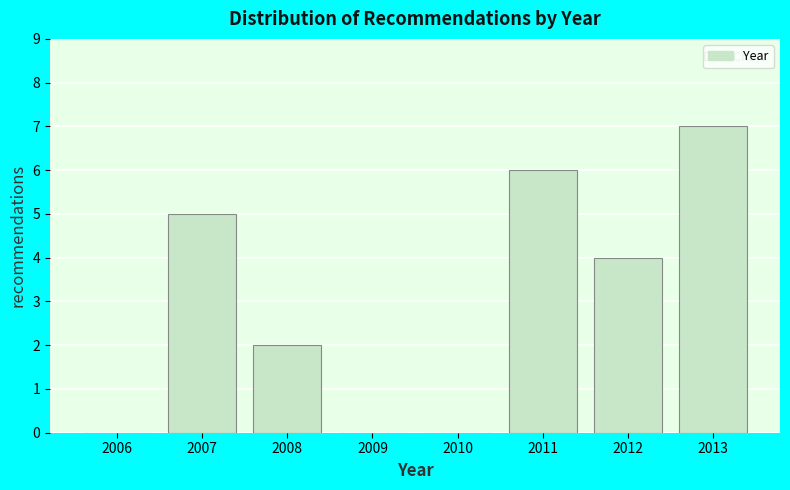

Reading left to right, extract all data points from this chart.

2006=0	2007=5	2008=2	2009=0	2010=0	2011=6	2012=4	2013=7